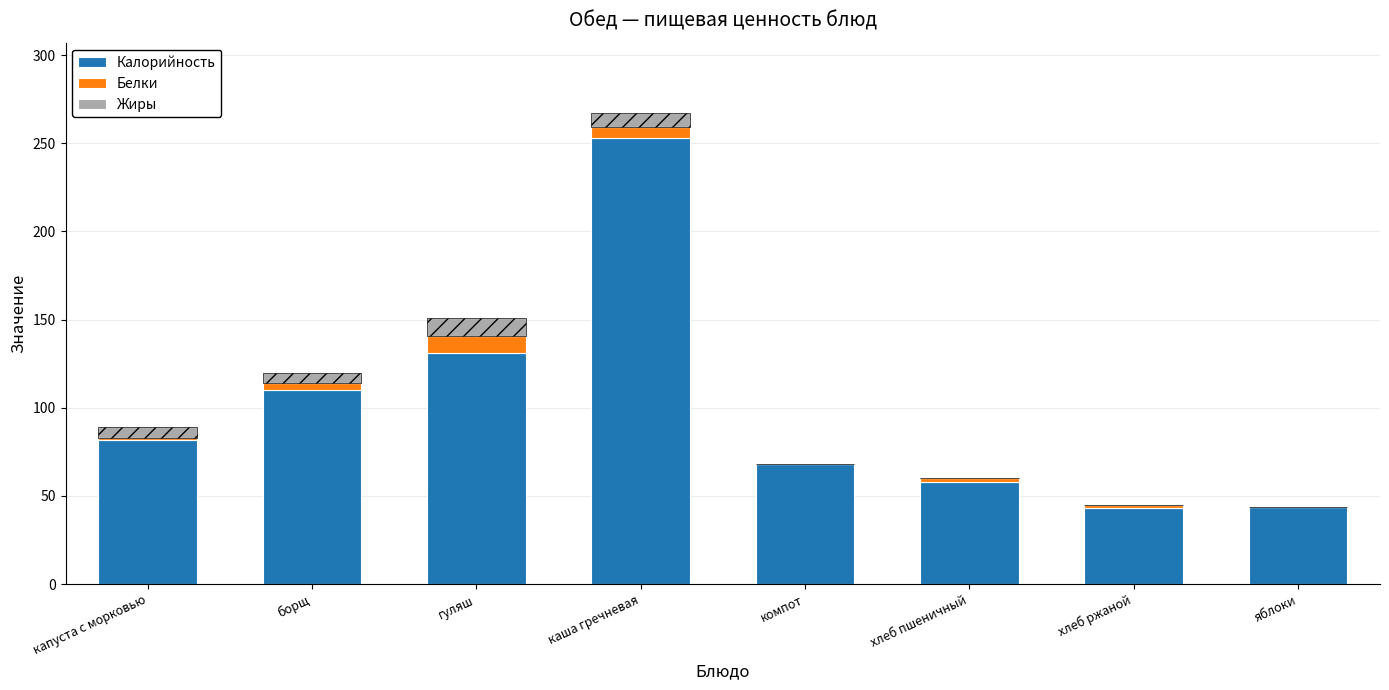

Is the value of Жиры at борщ greater than the value of Калорийность at борщ?

No